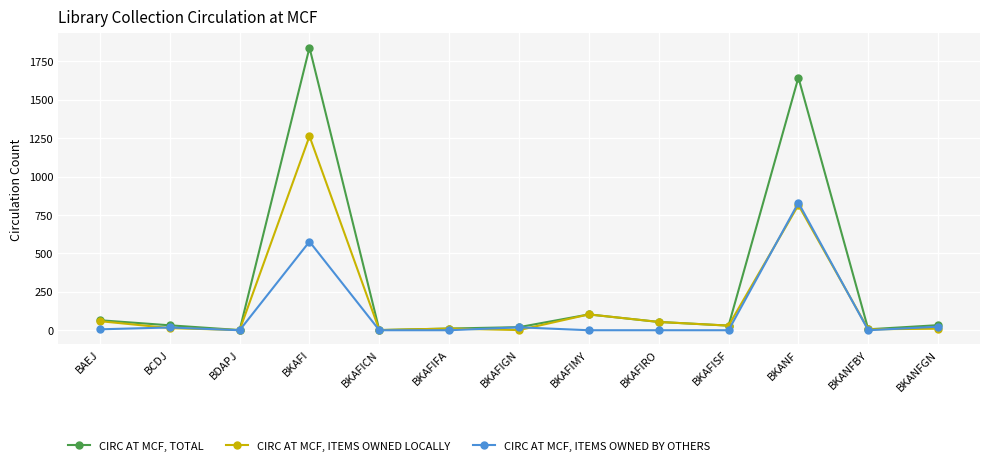

What is the sum of the CIRC AT MCF, TOTAL values at BAEJ and BDAPJ?

66